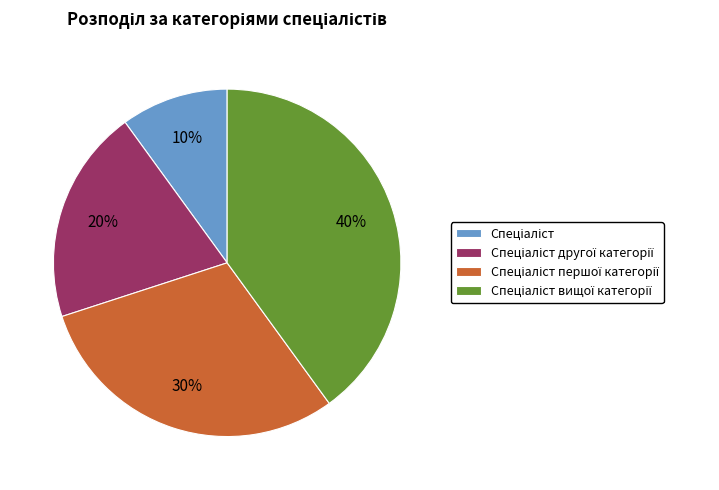

To the nearest percent, what is the difference between the largest and smallest slice percentages?

30%